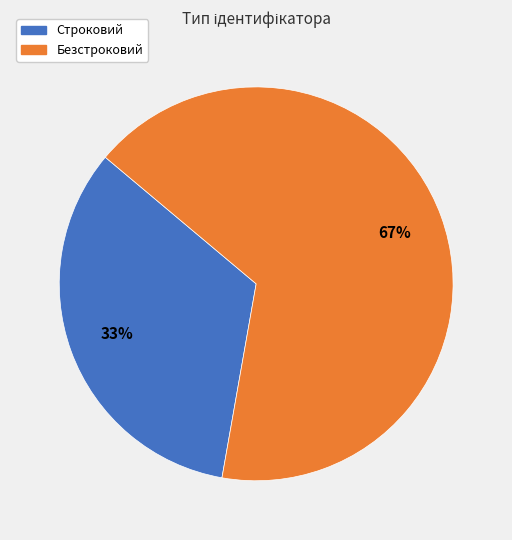

True or false: Строковий accounts for 33% of the total.

True